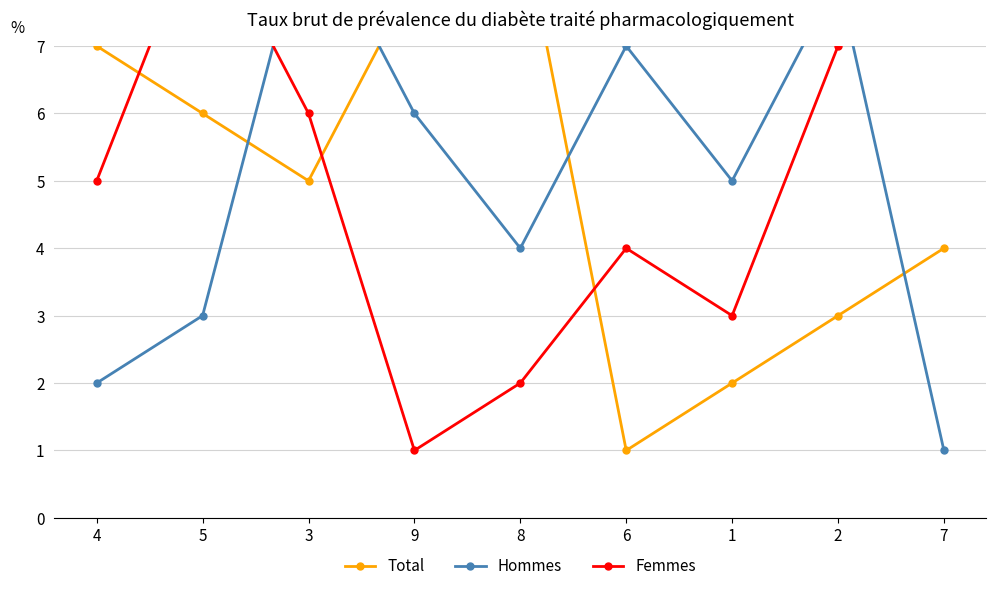

What is the maximum value shown in the chart?

9